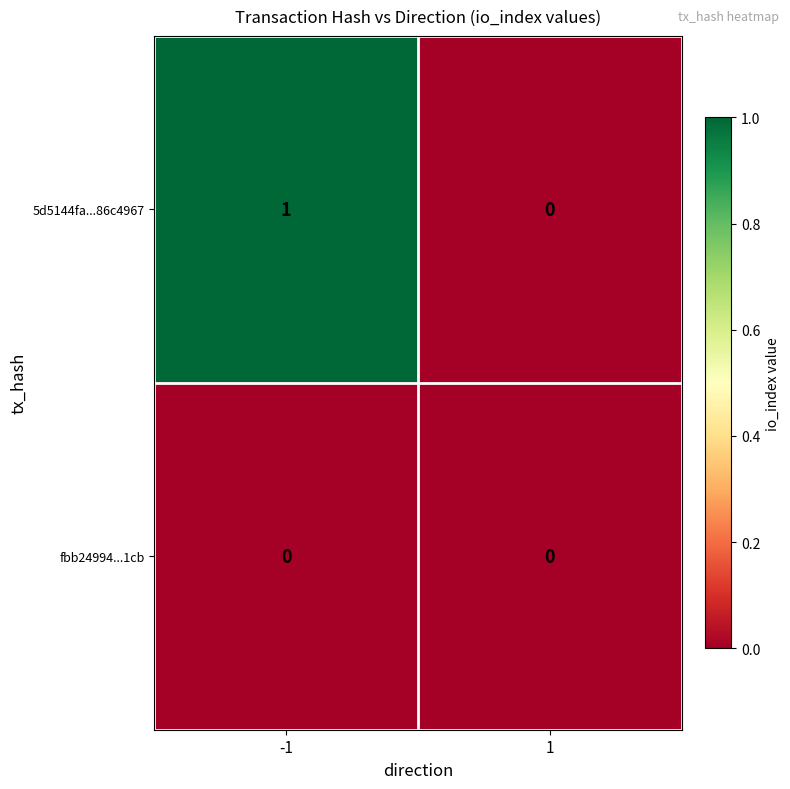

Which series has the largest total across all categories?

5d5144fa...86c4967